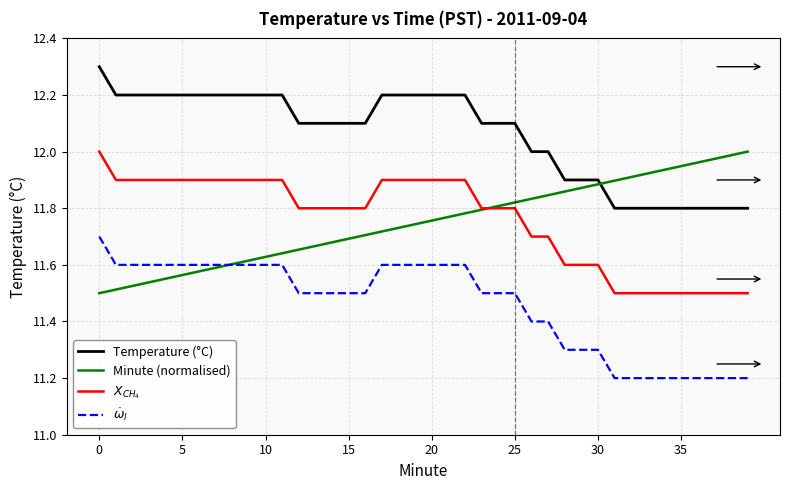

What is the greatest value displayed?

12.3